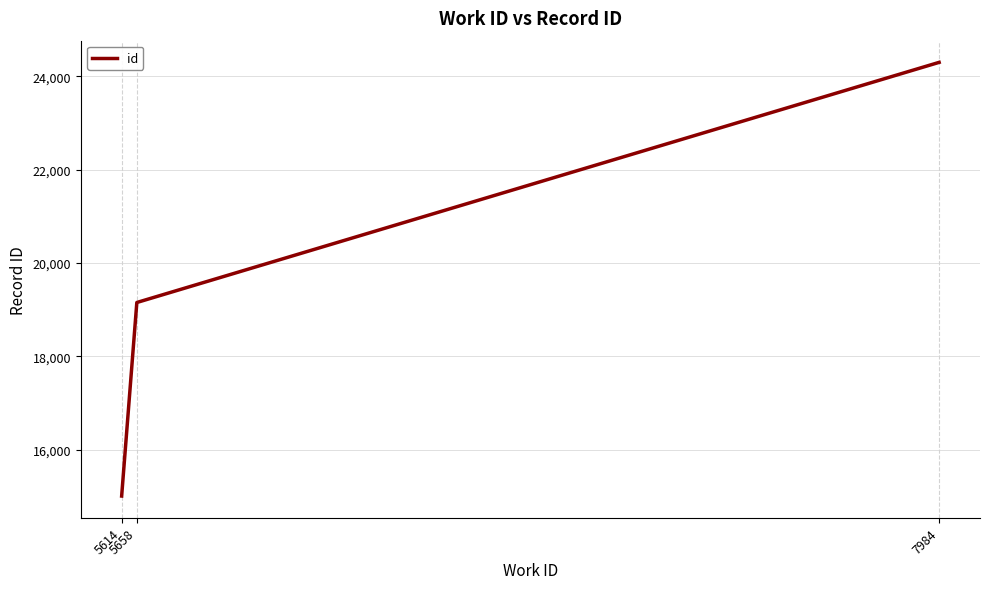

List the labels in order of value, smallest first.

5614, 5658, 7984